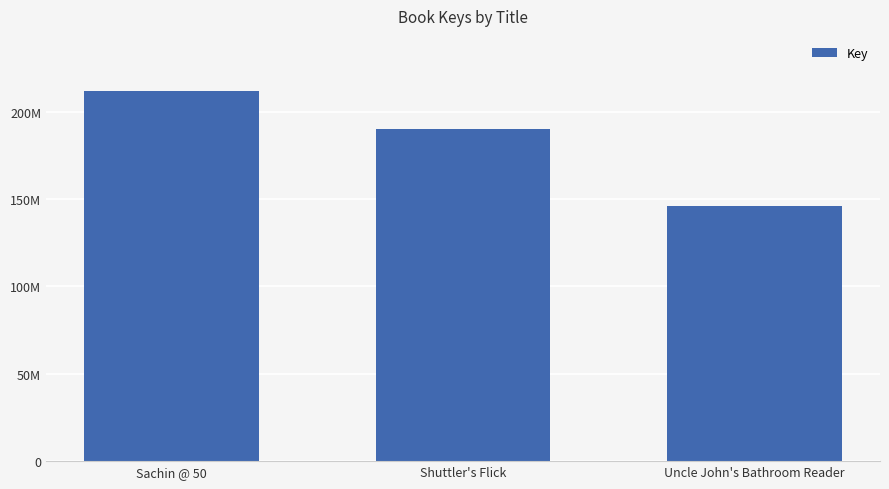

Reading left to right, transcribe all the data shown in this chart.

211712393	190119498	145965325